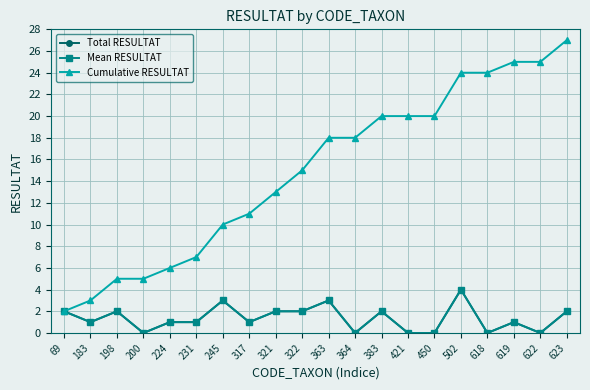

True or false: Mean RESULTAT has more than 0 points higher than both neighbors.

True